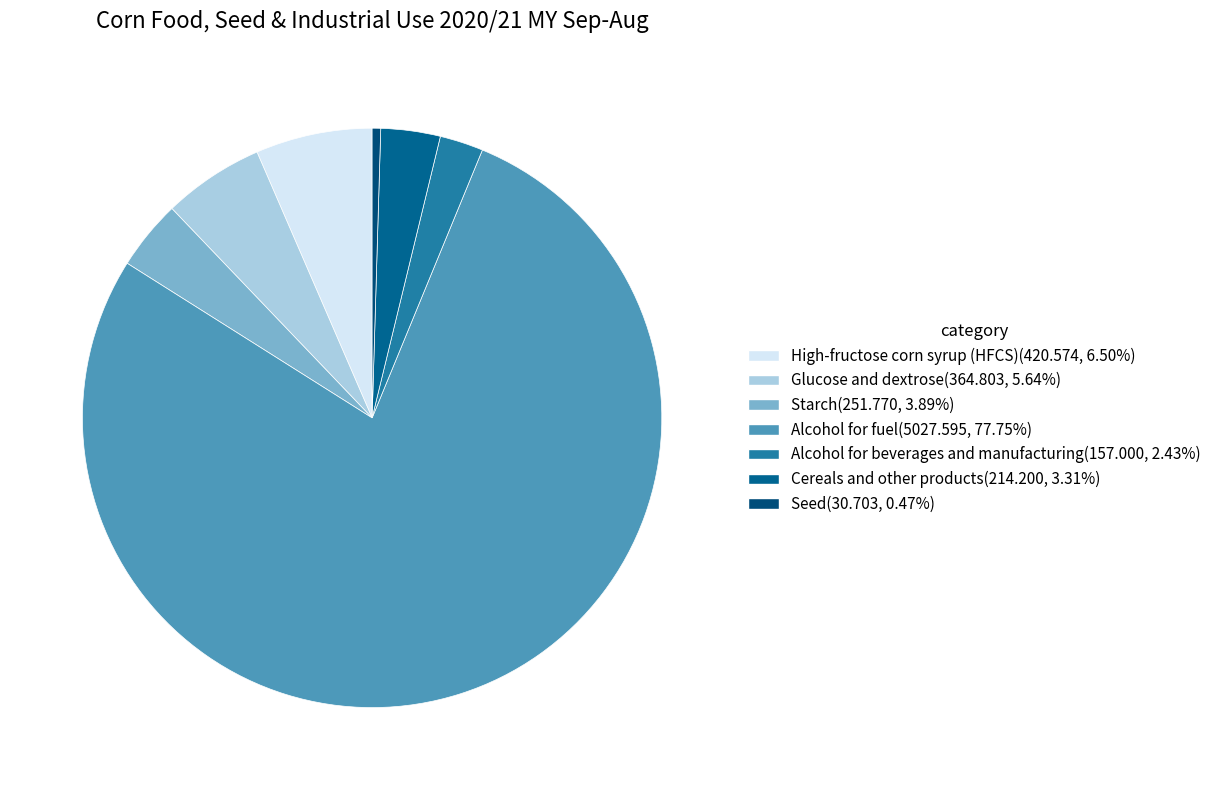

What is the majority slice?

Alcohol for fuel